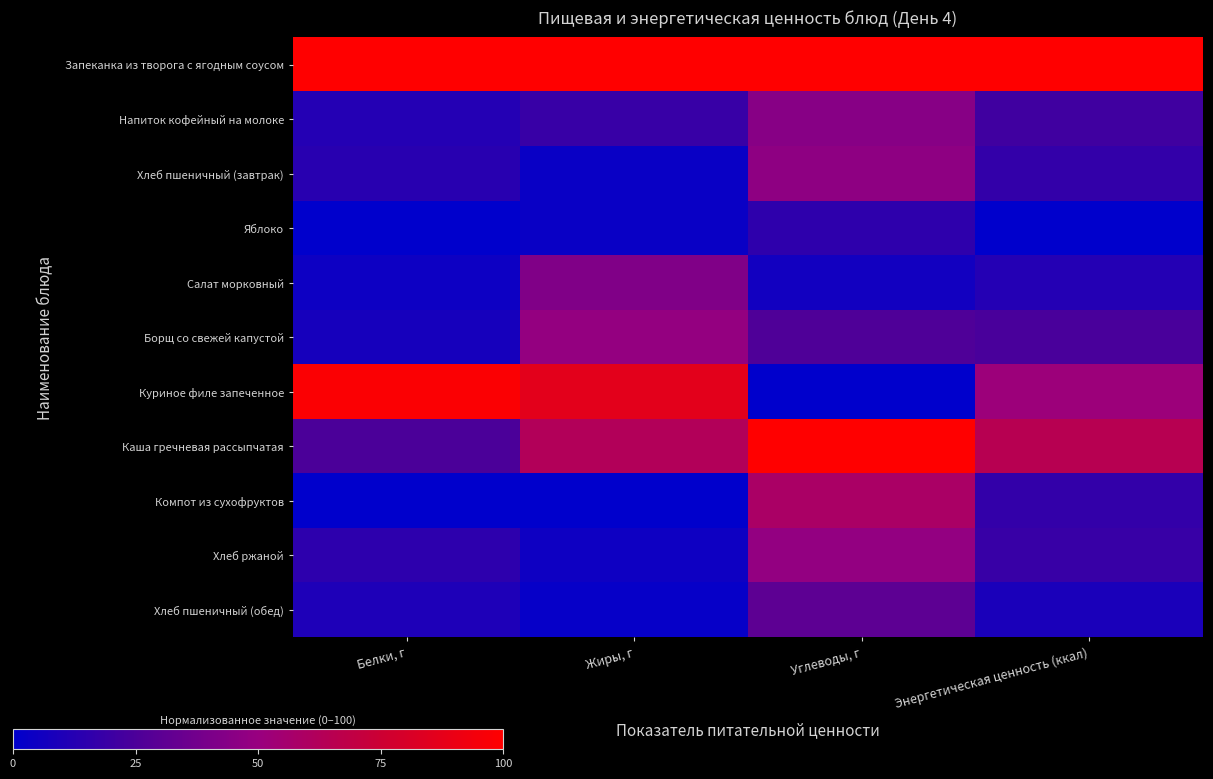

Rank the series at Белки, г from lowest to highest value.

Яблоко, Компот из сухофруктов, Салат морковный, Борщ со свежей капустой, Хлеб пшеничный (обед), Напиток кофейный на молоке, Хлеб пшеничный (завтрак), Хлеб ржаной, Каша гречневая рассыпчатая, Куриное филе запеченное, Запеканка из творога с ягодным соусом